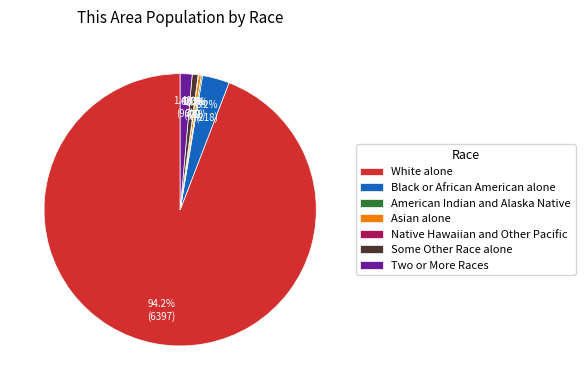

To the nearest percent, what percentage of the pie is Black or African American alone?

3%